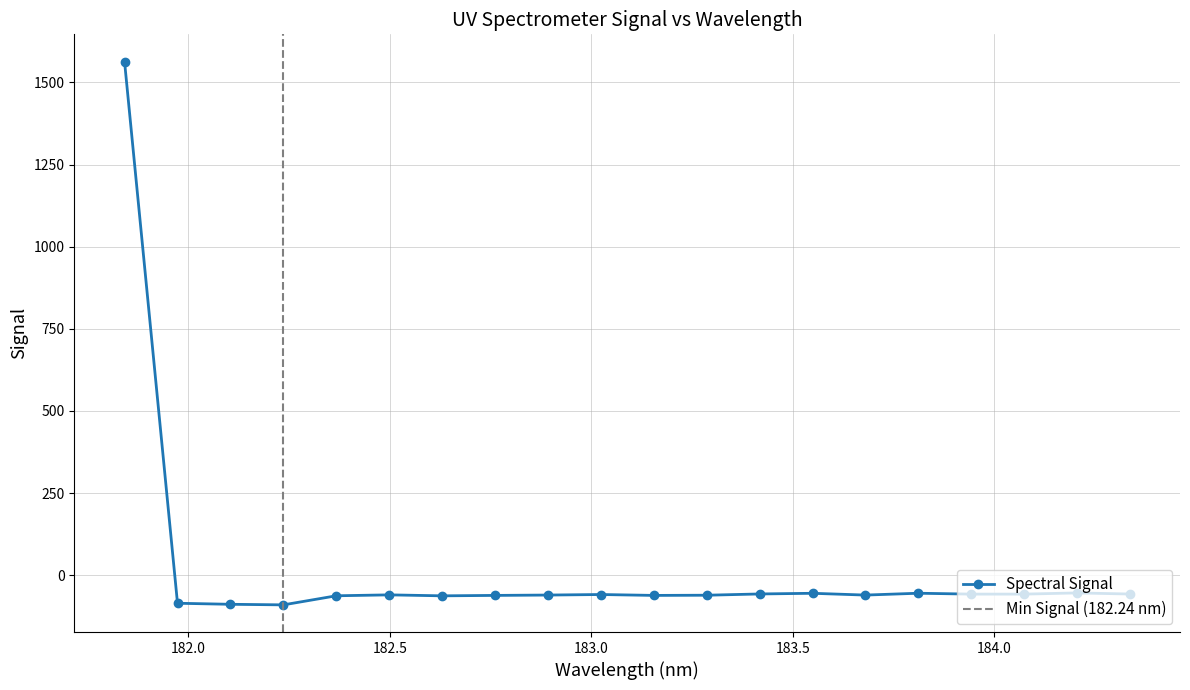

Reading left to right, transcribe all the data shown in this chart.

1563.4	-85.1	-88.3	-90.0	-62.4	-59.6	-62.5	-61.2	-60.2	-58.5	-61.3	-60.7	-56.8	-54.8	-60.2	-54.6	-57.3	-57.3	-53.7	-57.0